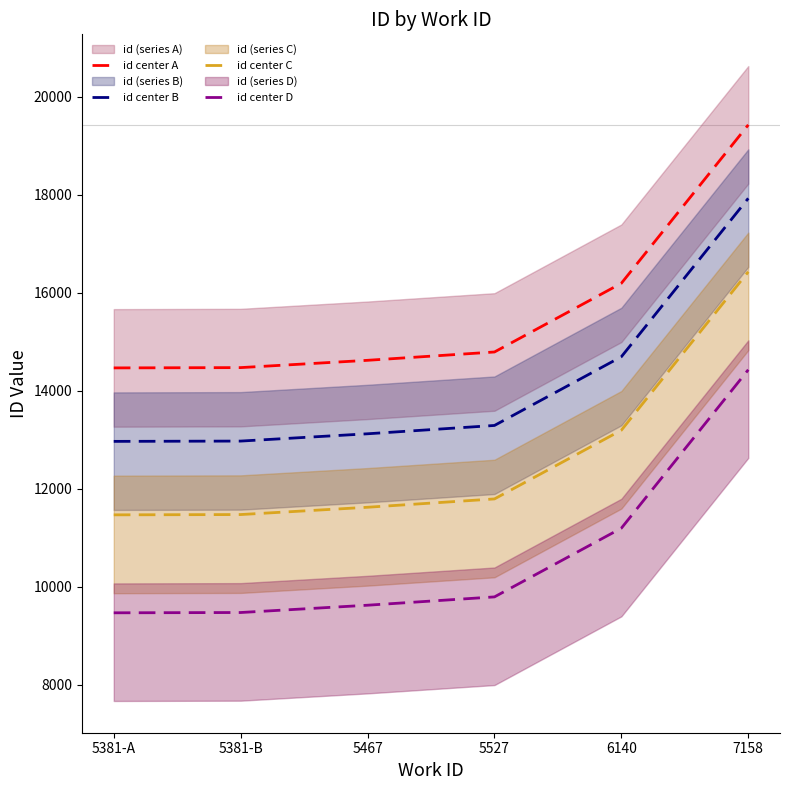

At which label does id center D reach its minimum?

5381-A